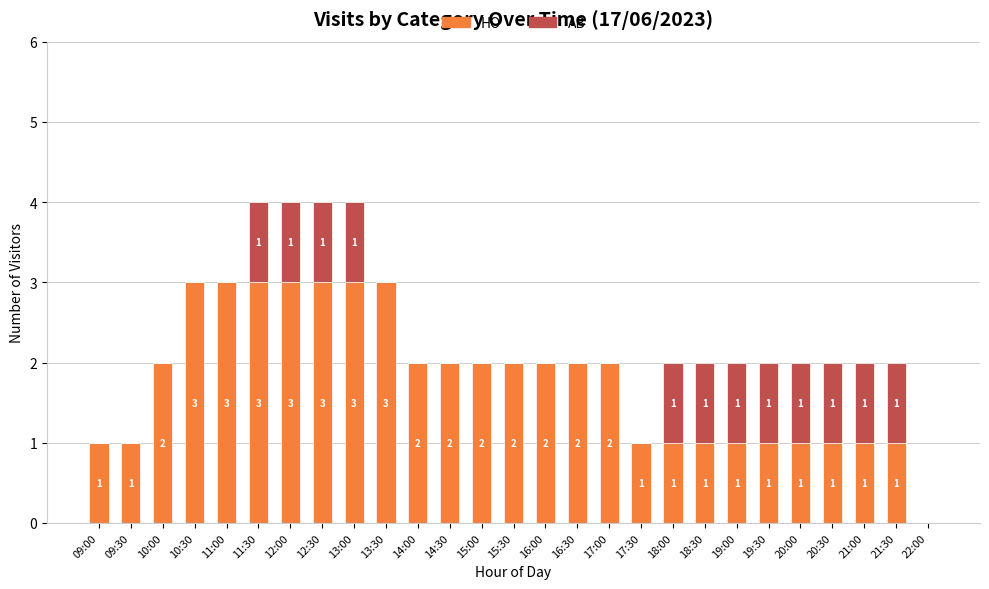

Is it true that HO equals 2 at 11:00?

False